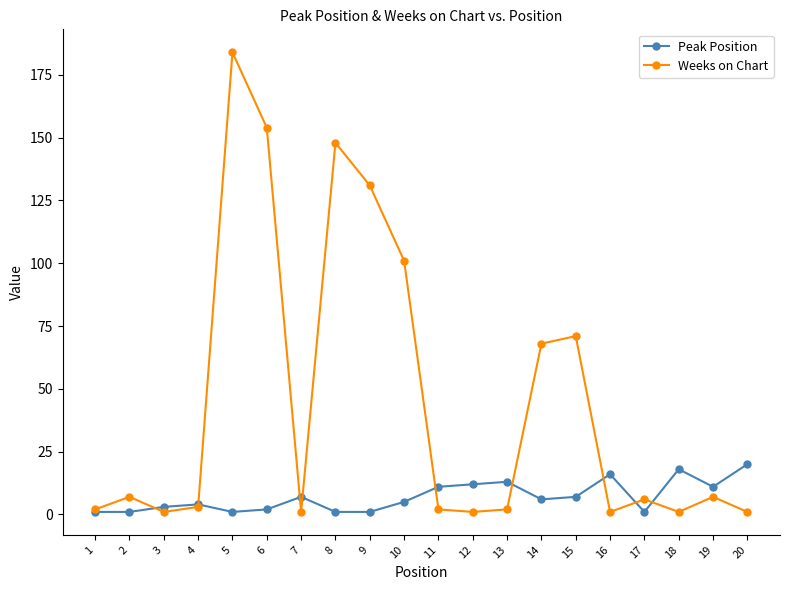

Where is the first local maximum for Weeks on Chart?

2